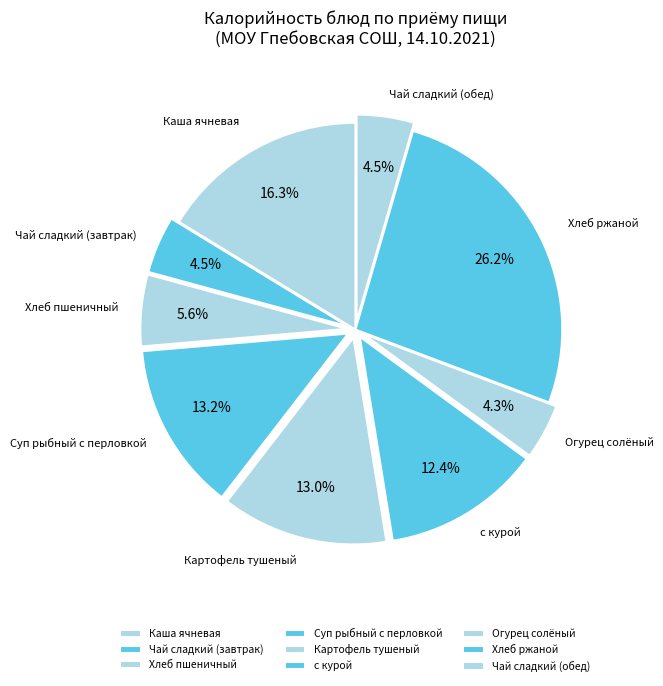

The Суп рыбный с перловкой slice represents 13% of the pie. True or false?

True